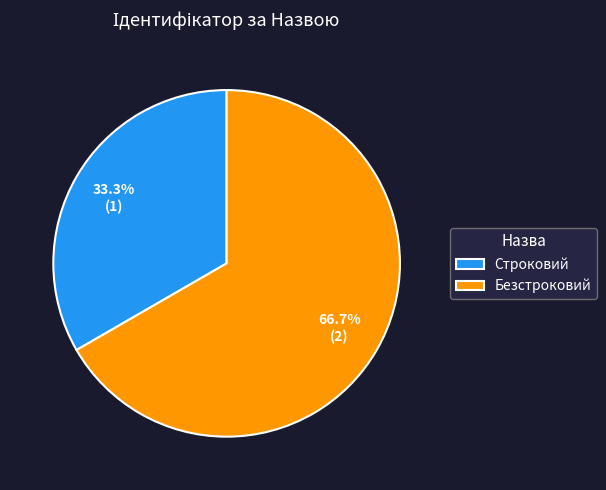

Combined, what portion of the pie is Строковий and Безстроковий?

100.0%